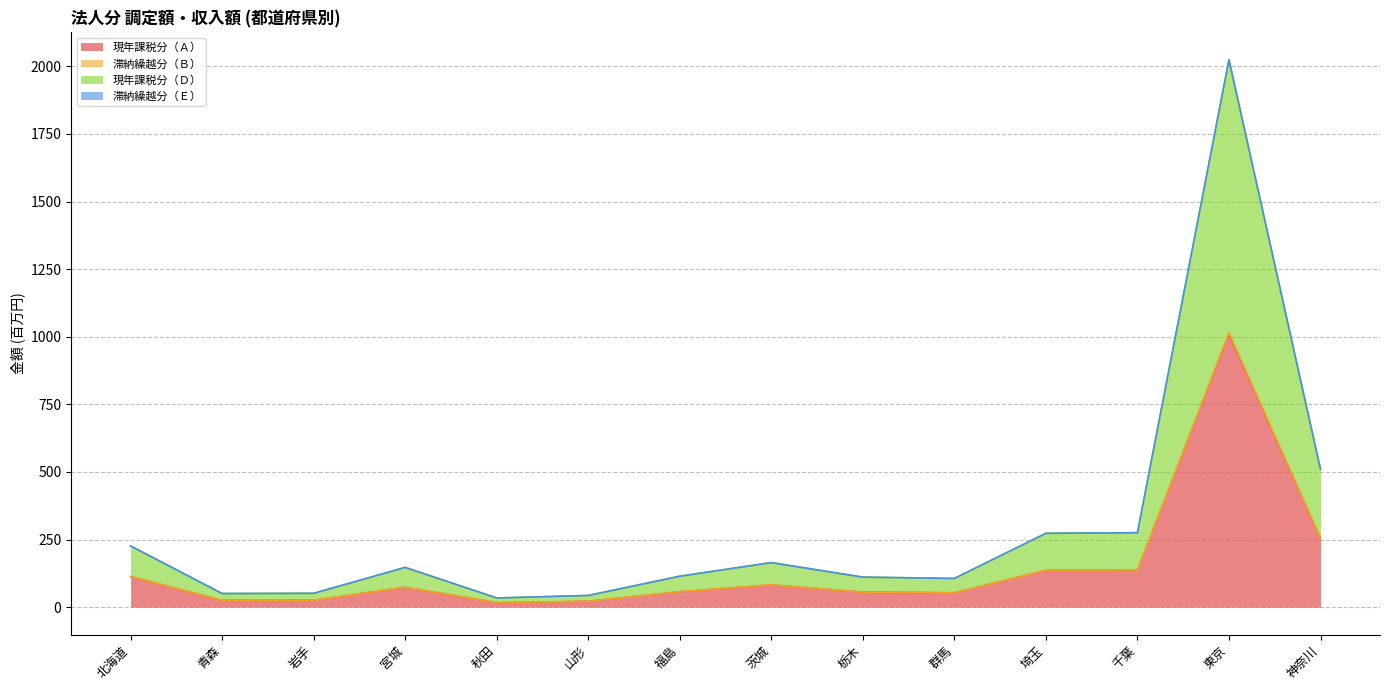

What are all the series names shown in the legend?

現年課税分（Ａ）, 滞納繰越分（Ｂ）, 現年課税分（Ｄ）, 滞納繰越分（Ｅ）